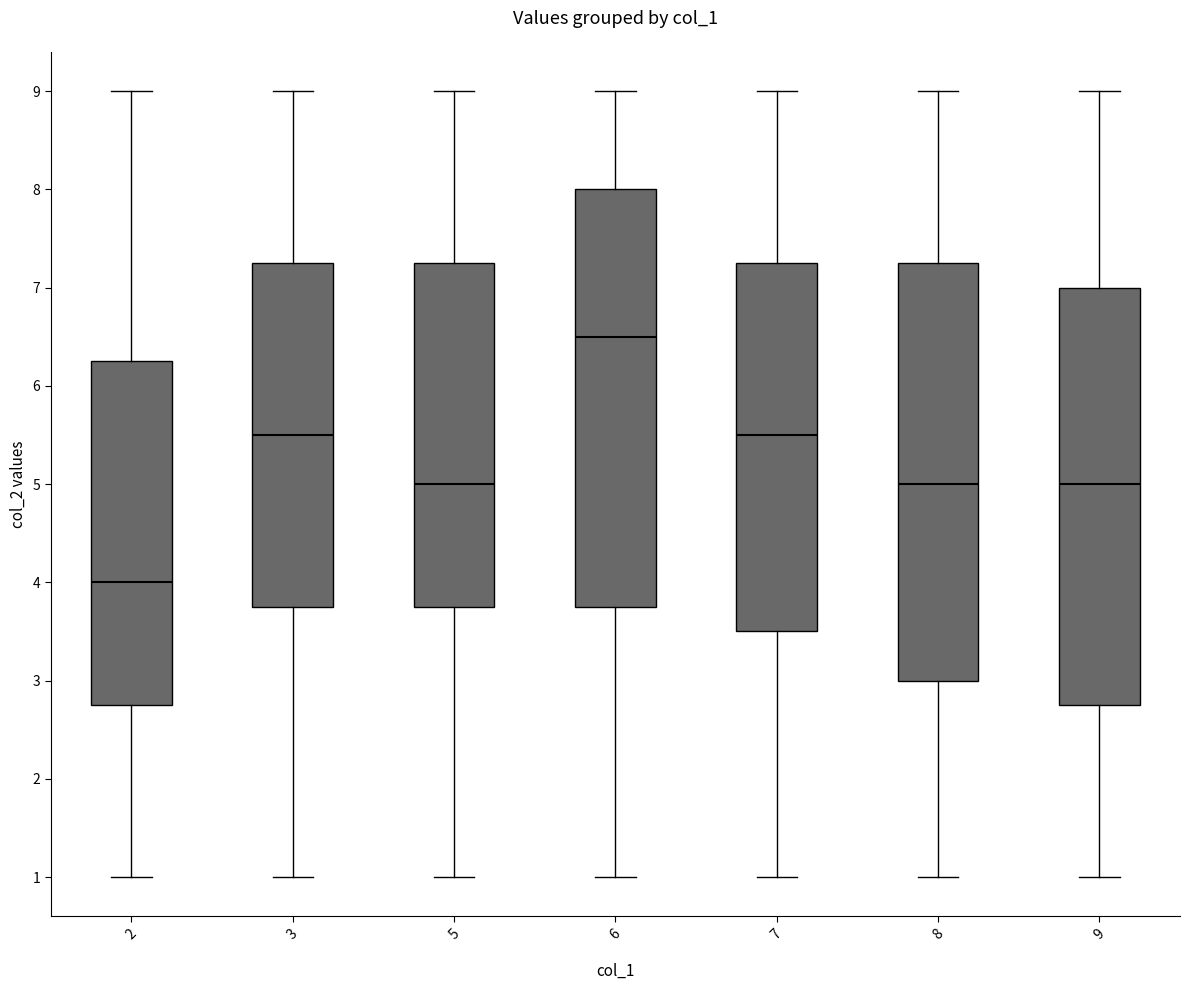

Where is the lower edge of the box at x = 9 on the y-axis? The values are not printed on the chart, so give them approximately, as read against the axis.

2.8